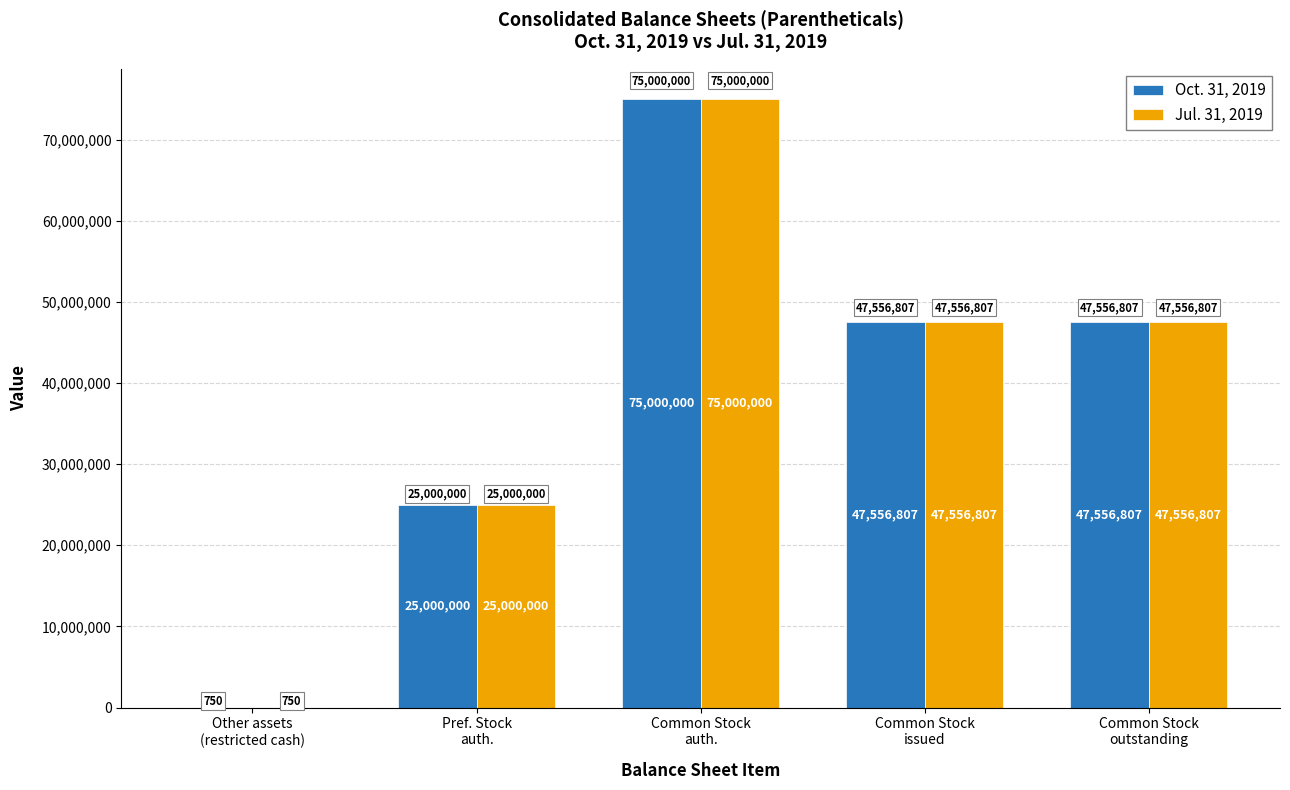

Read the Oct. 31, 2019 value at Other assets
(restricted cash), to the nearest 10.

750